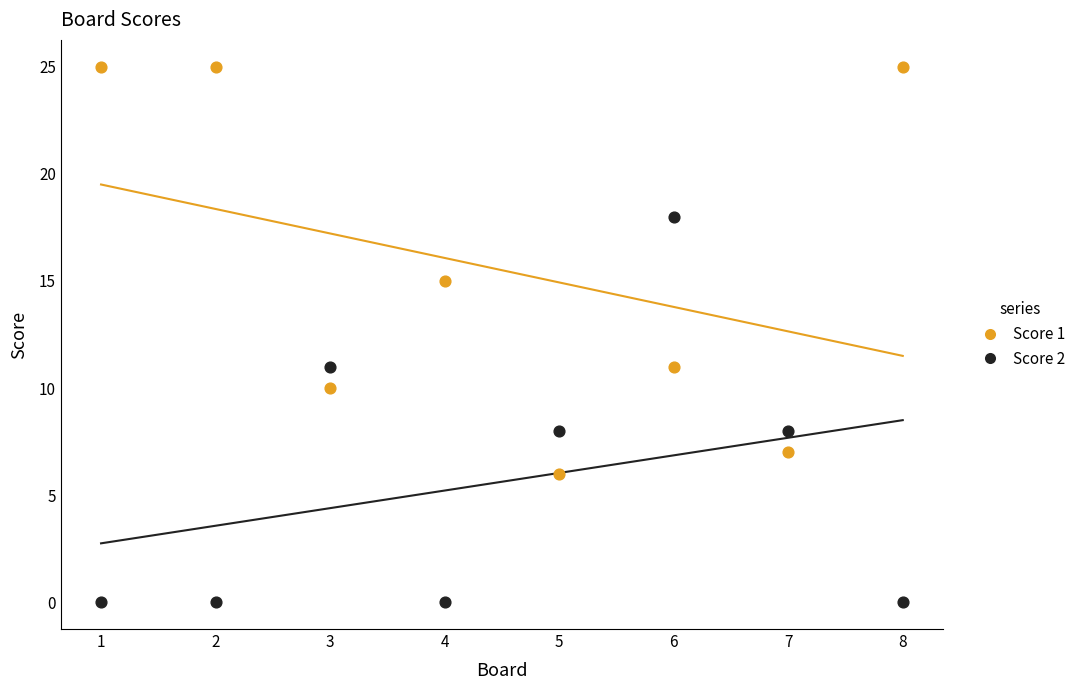

Which series contains the highest Y value?

Score 1